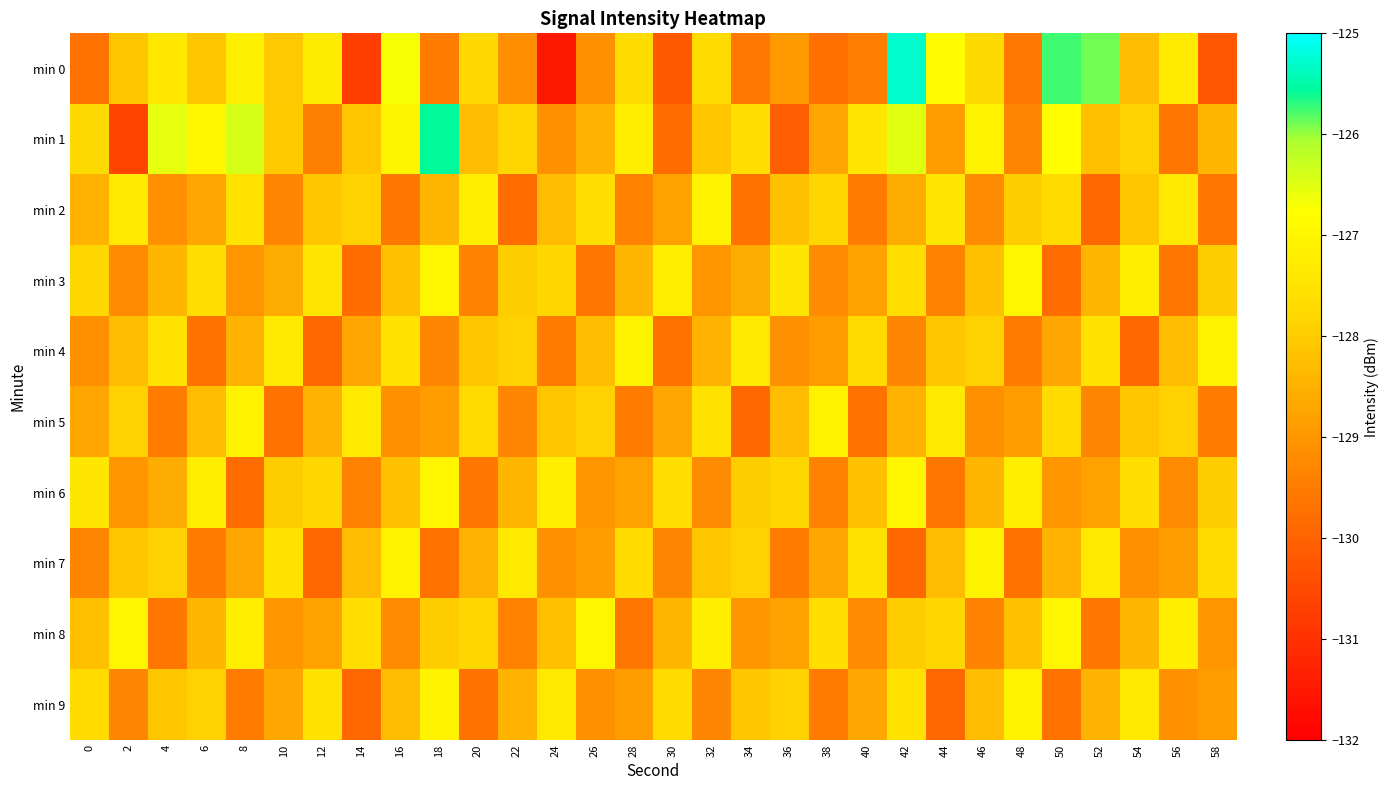

At which category is the sum across all series the highest?

42